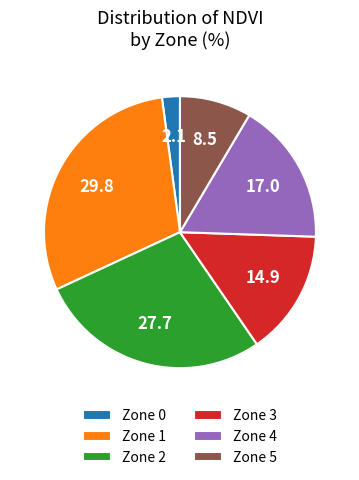

Is it true that Zone 5 is 9% of the pie?

True